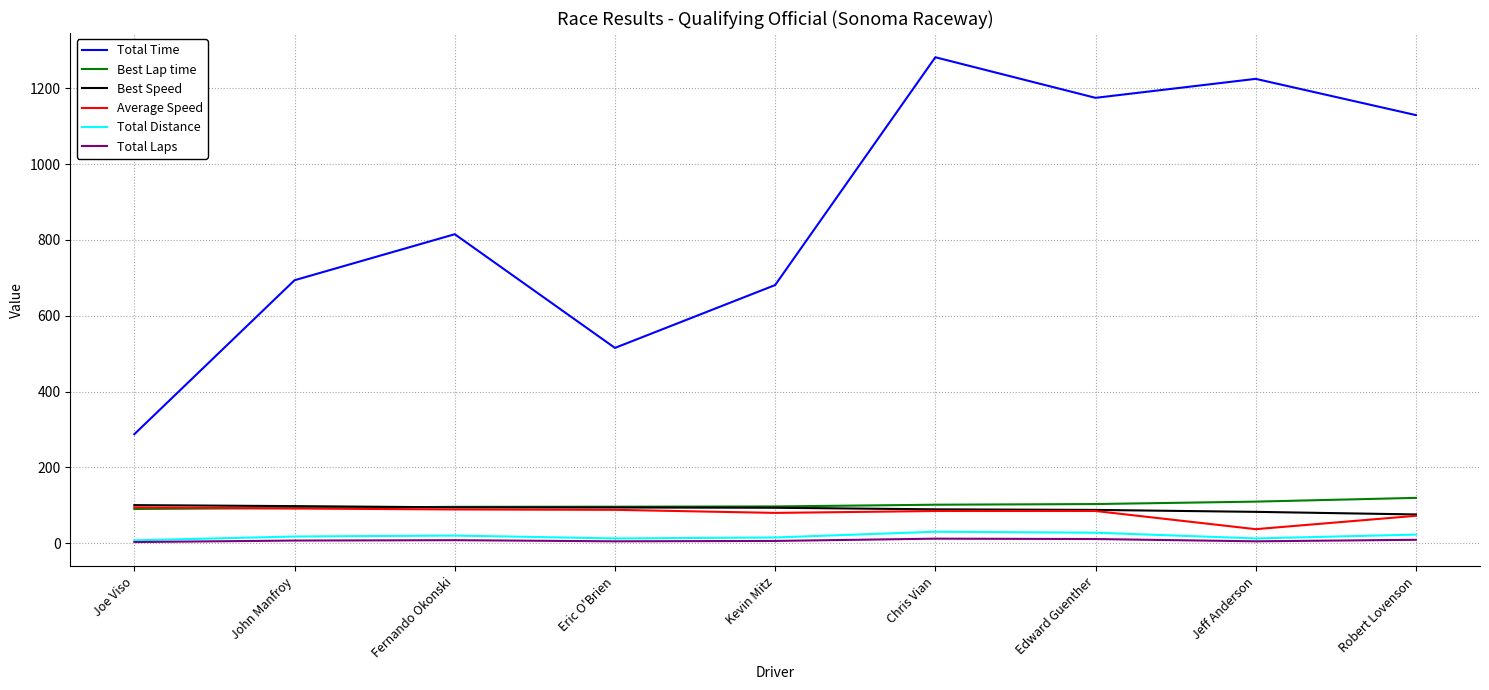

Between Eric O'Brien and Kevin Mitz, which series saw the biggest shift?

Total Time